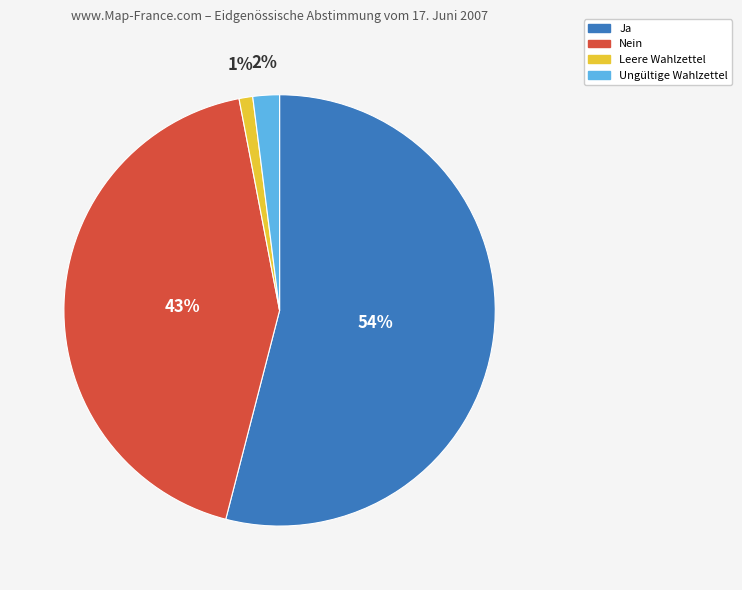

Which slice is the largest?

Ja